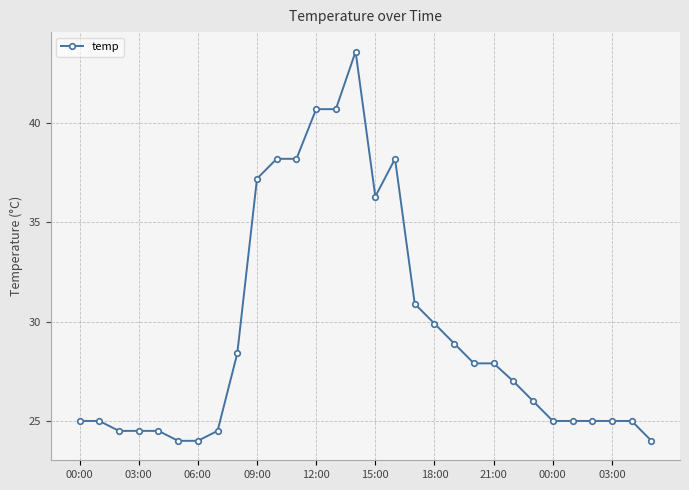

Does the chart have visible grid lines?

Yes